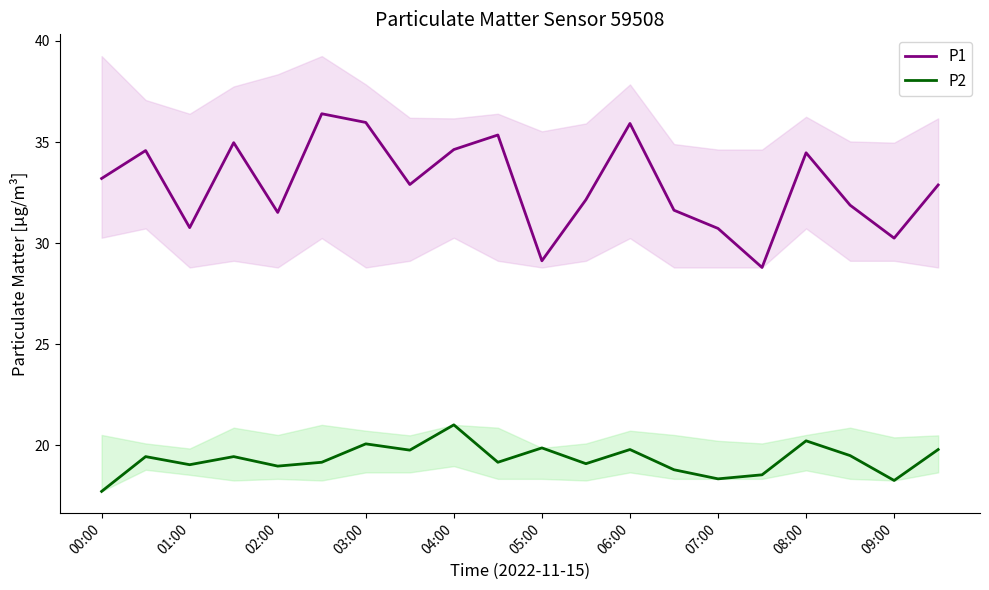

What value does the P1 series have at 04:00?

34.6